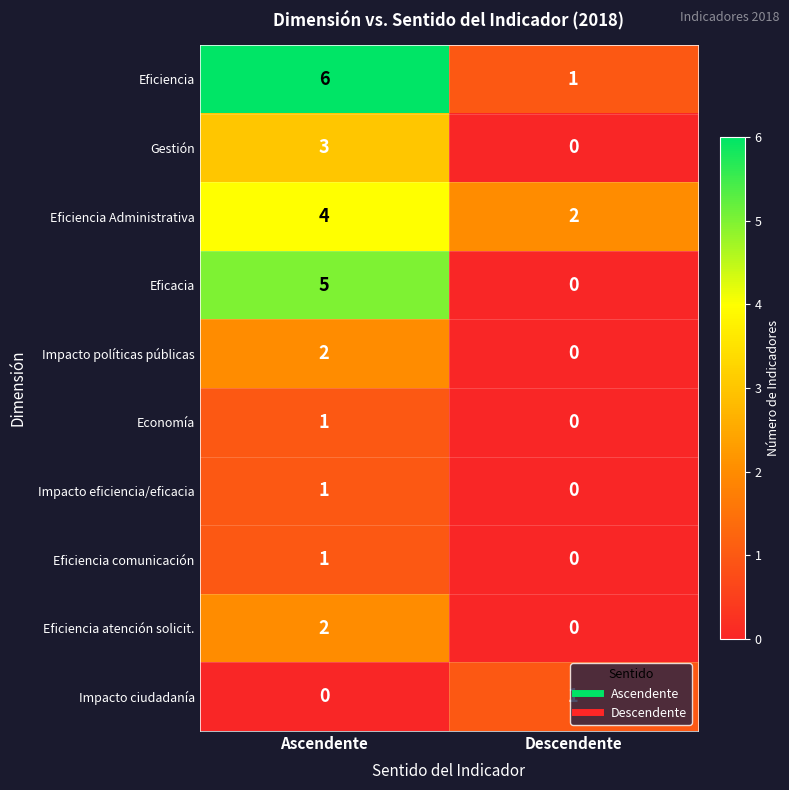

Which series has the largest total across all categories?

Eficiencia